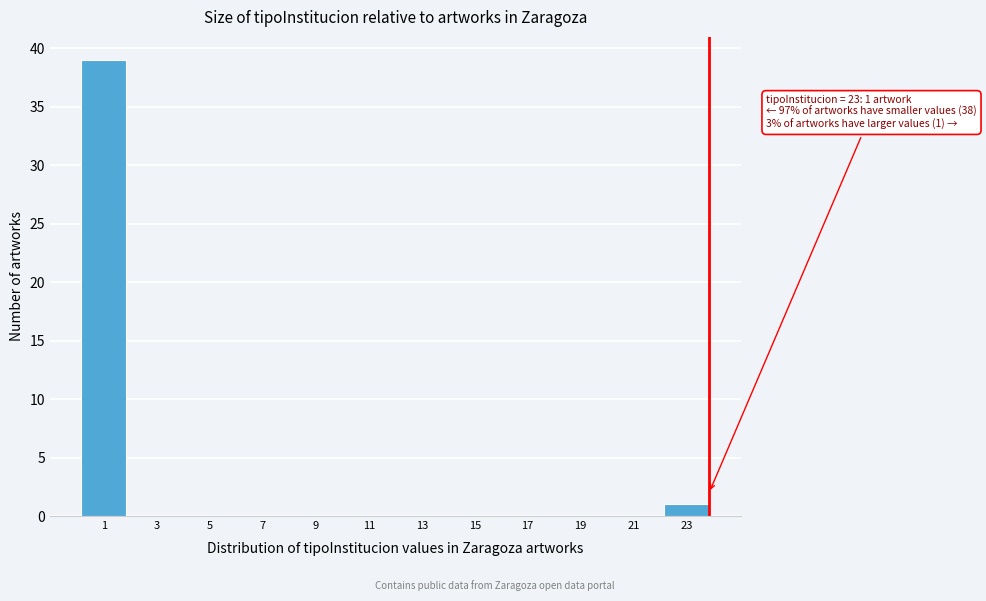

Reading left to right, extract all data points from this chart.

1=39	3=0	5=0	7=0	9=0	11=0	13=0	15=0	17=0	19=0	21=0	23=1